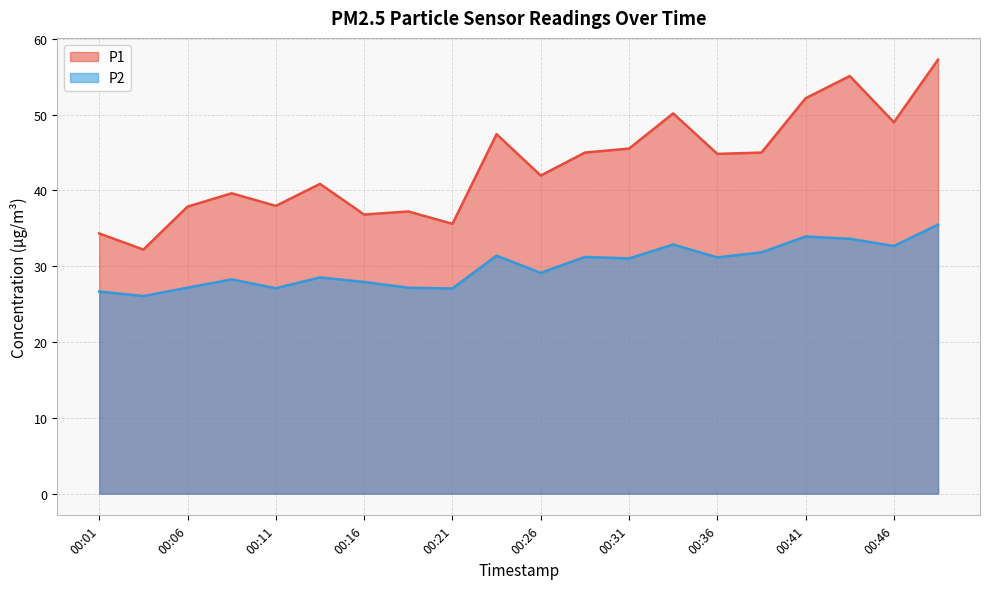

At which category does P2 reach its first local peak?

00:09